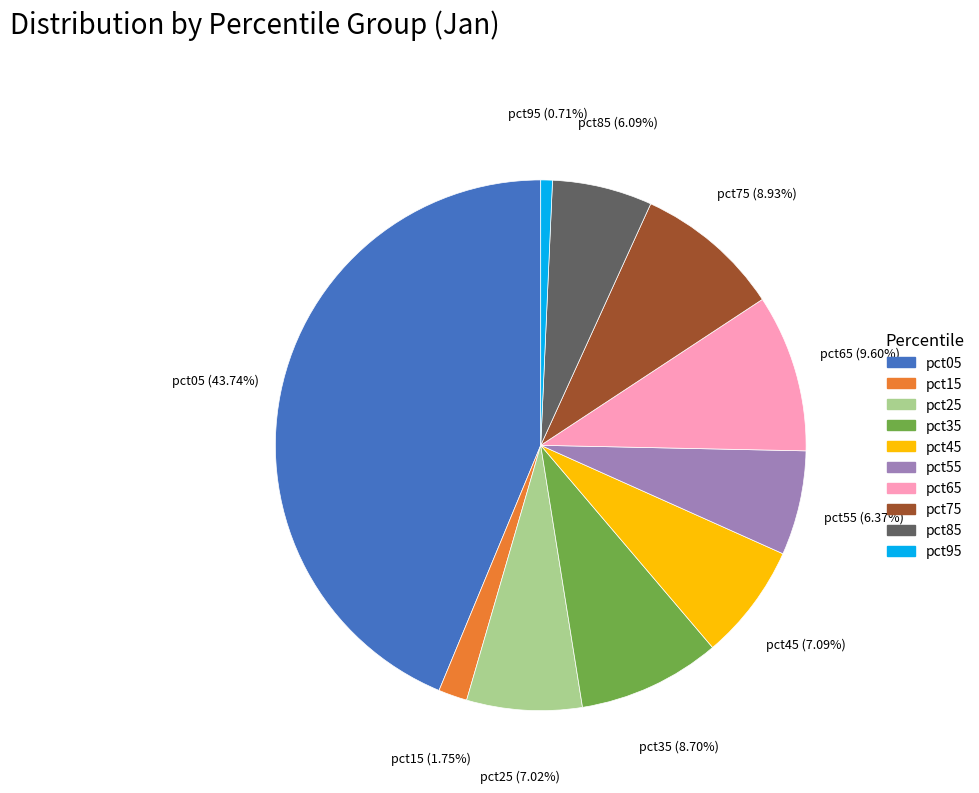

Is it true that pct65 is 1% of the pie?

False